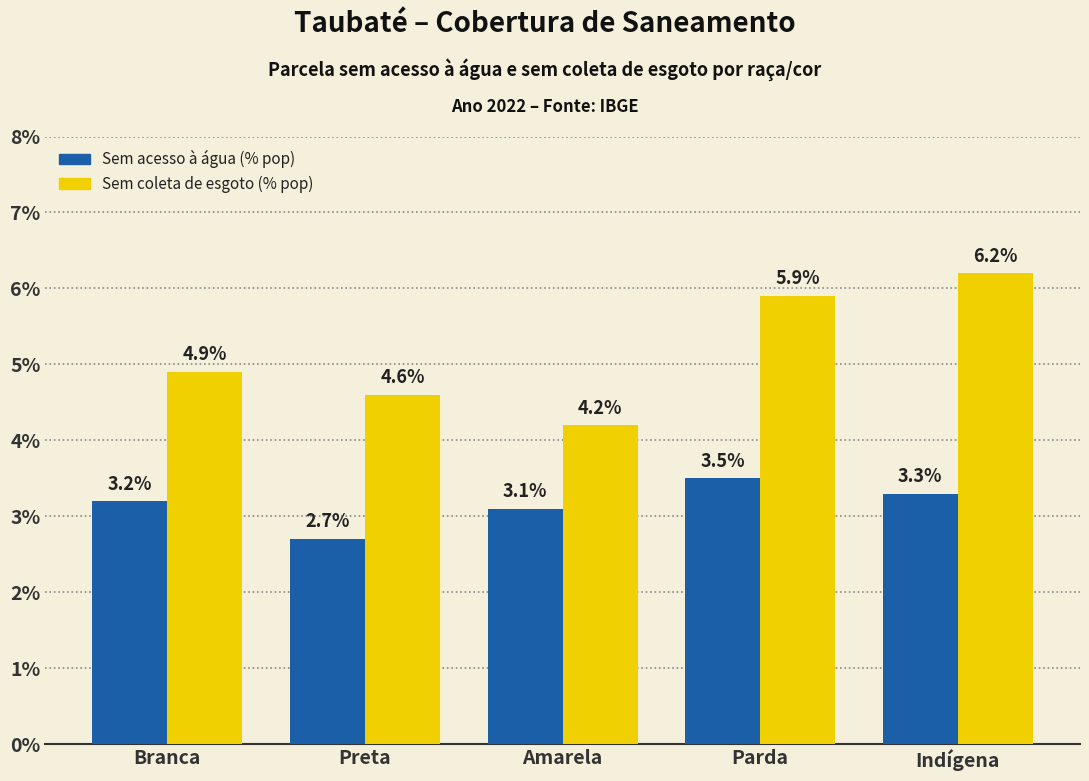

Are the bars horizontal?

No